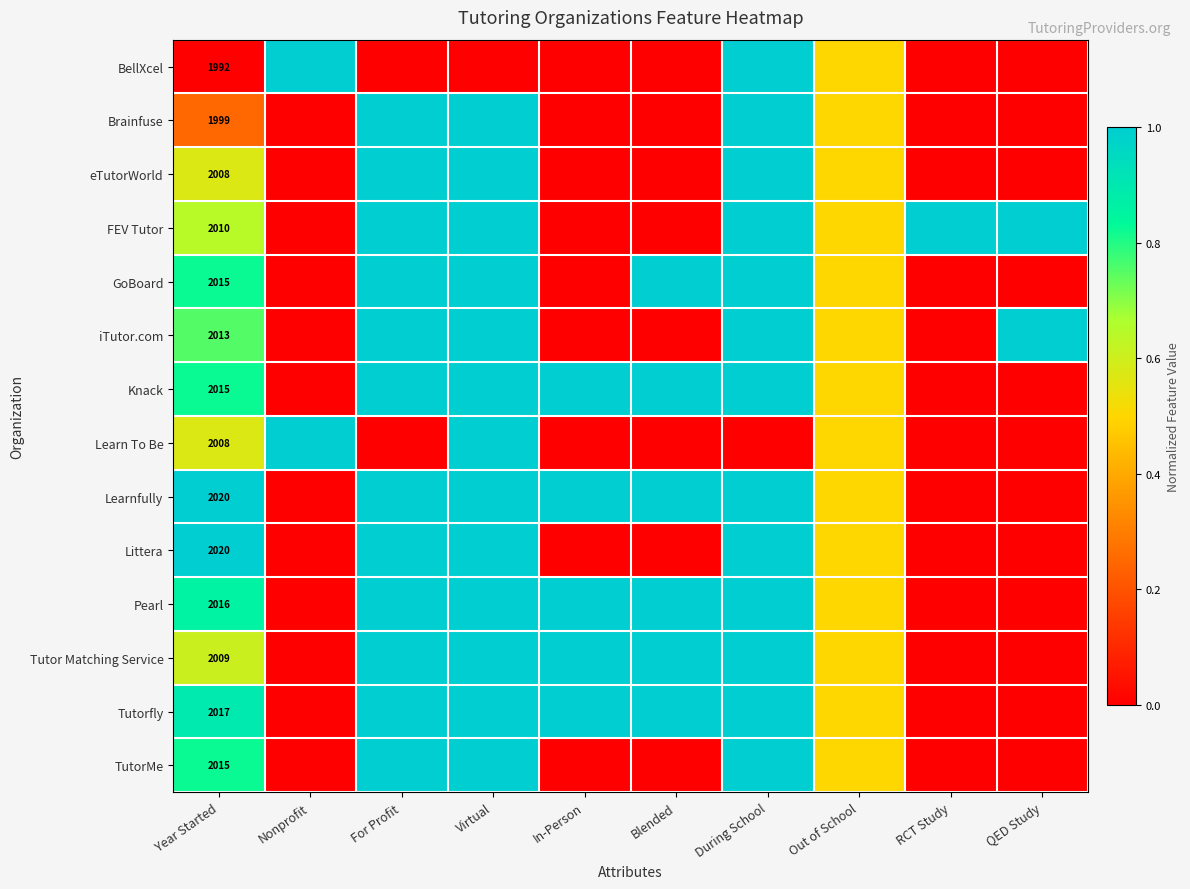

The TutorMe series shows 2015.0 at Year Started. True or false?

True